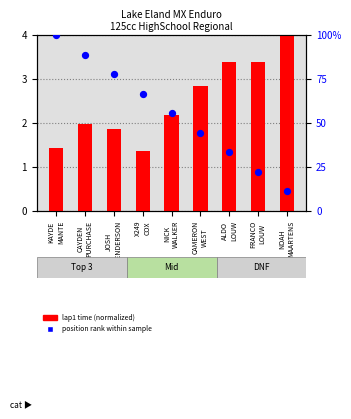

At how many categories does at least one series exceed 70?

3